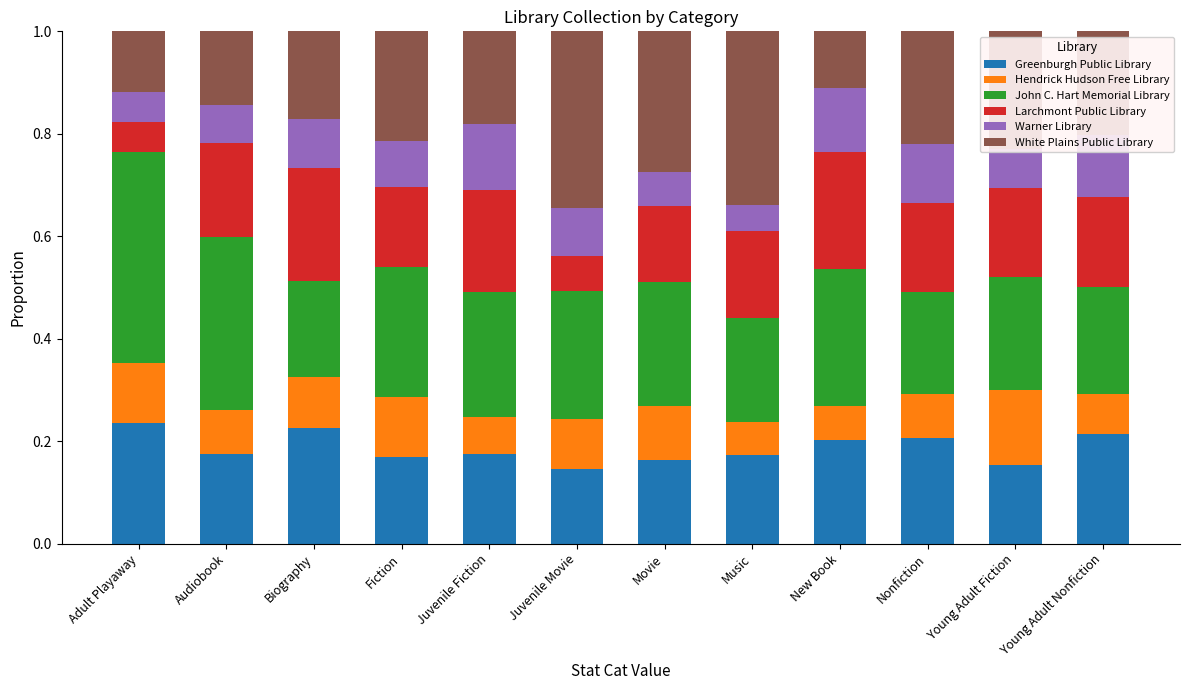

What is the total value across all series at New Book?

1.0